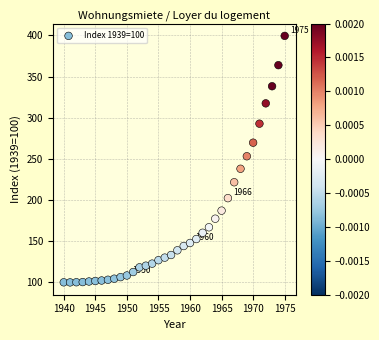

What is the range of Y values (max minus min)?

299.6